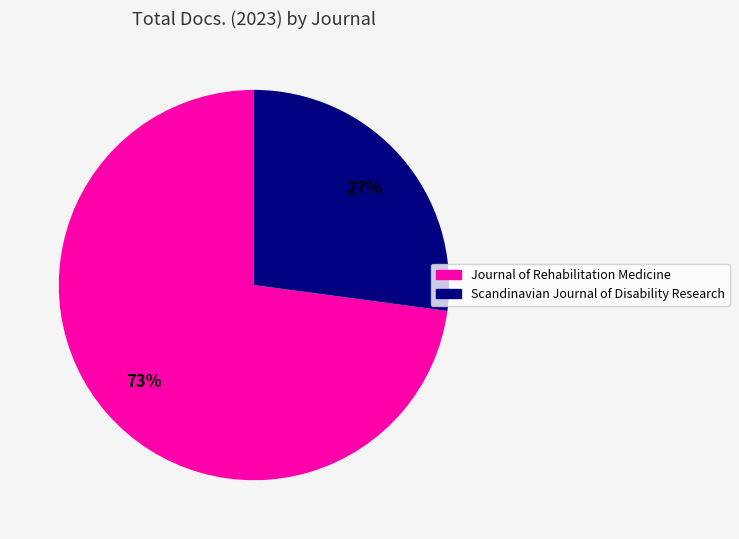

Which category has the biggest portion of the pie?

Journal of Rehabilitation Medicine